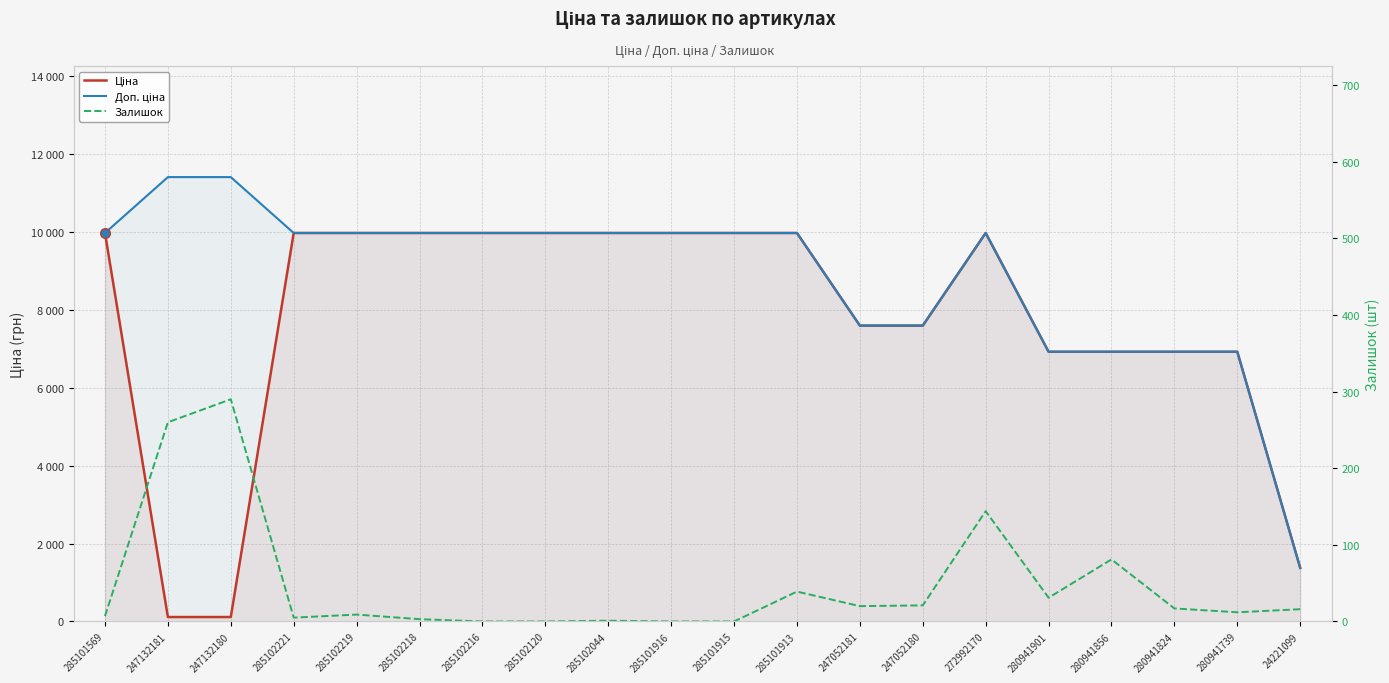

At 285102120, list the series in order from largest to smallest.

Ціна, Доп. ціна, Залишок